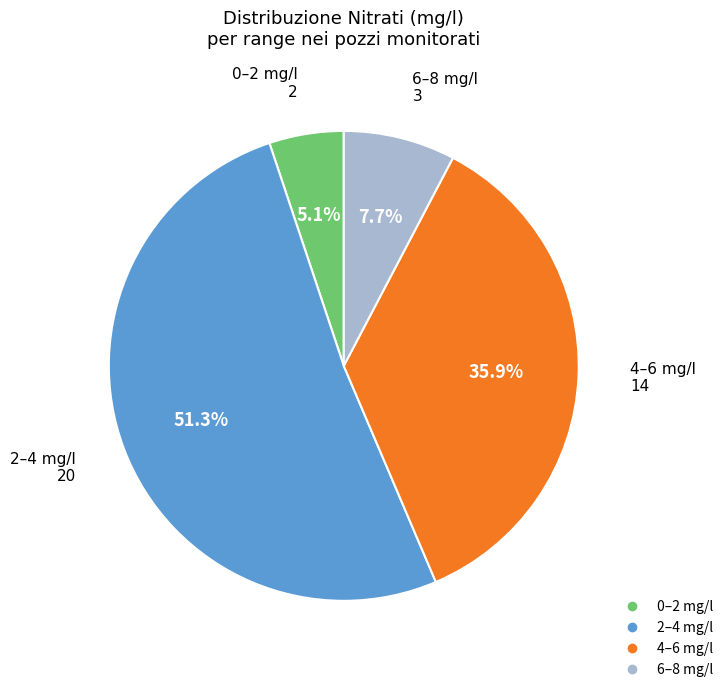

Count the number of slices in the pie.

4